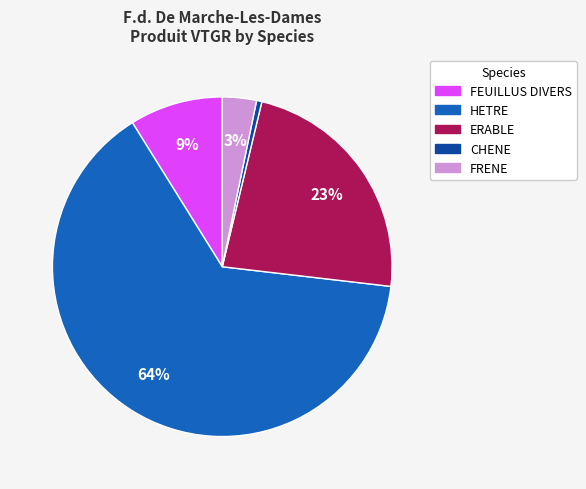

To the nearest percent, what portion does HETRE represent?

64%